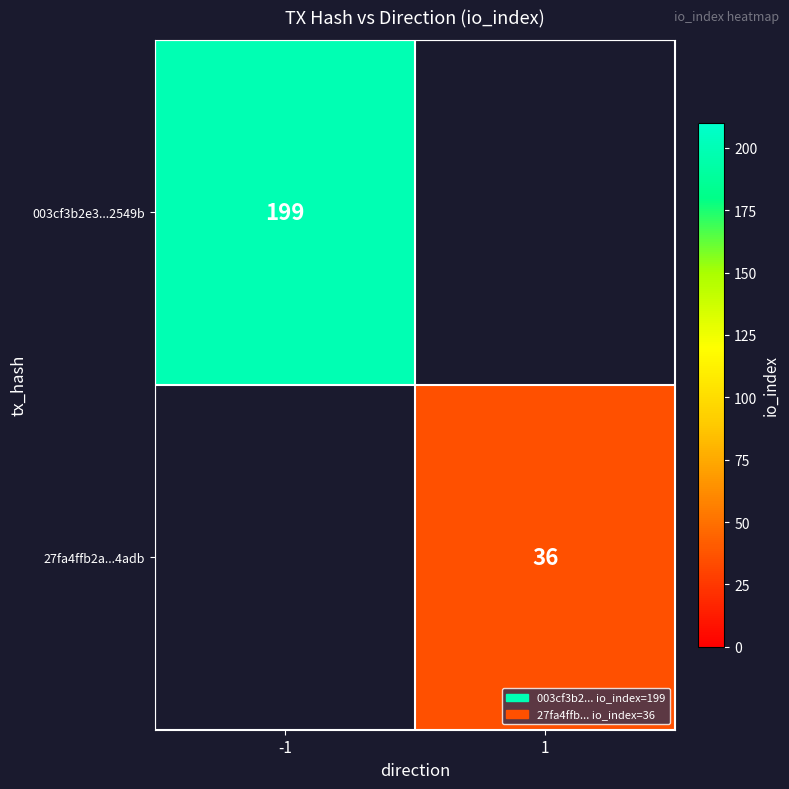

The 27fa4ffb2a...4adb series shows 36 at 1. True or false?

True